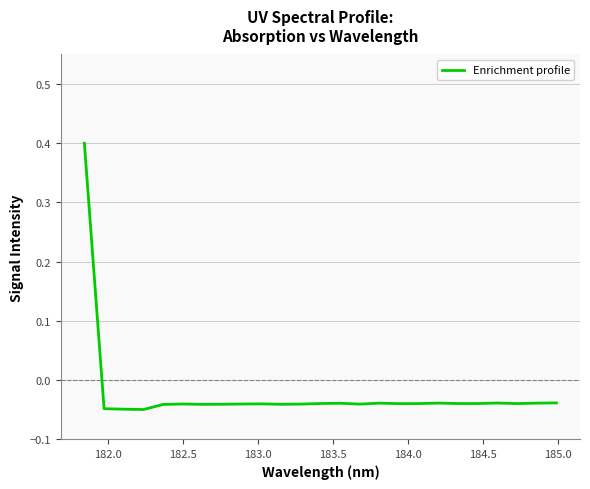

What is the maximum value shown in the chart?

0.4